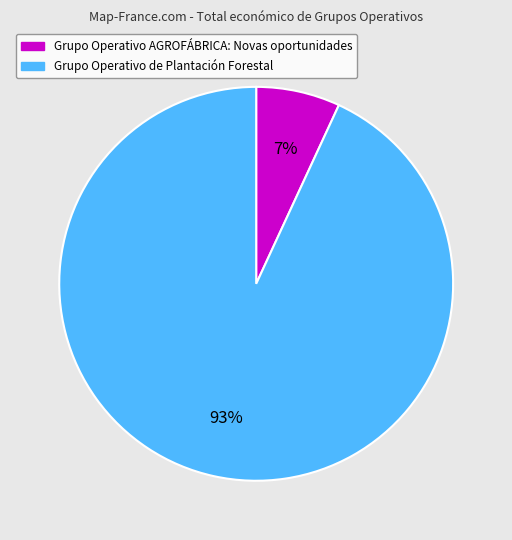

Approximately how many times larger is the value at Grupo Operativo AGROFÁBRICA: Novas oportunidades compared to Grupo Operativo de Plantación Forestal?

0.1